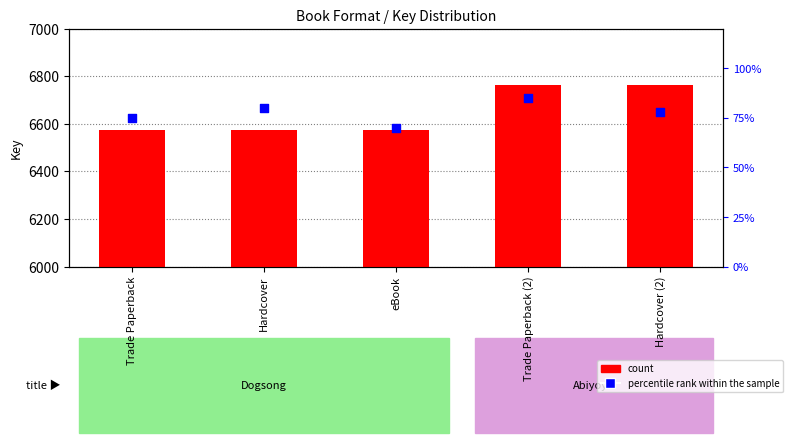

At which category is the sum across all series the highest?

Trade Paperback (2)